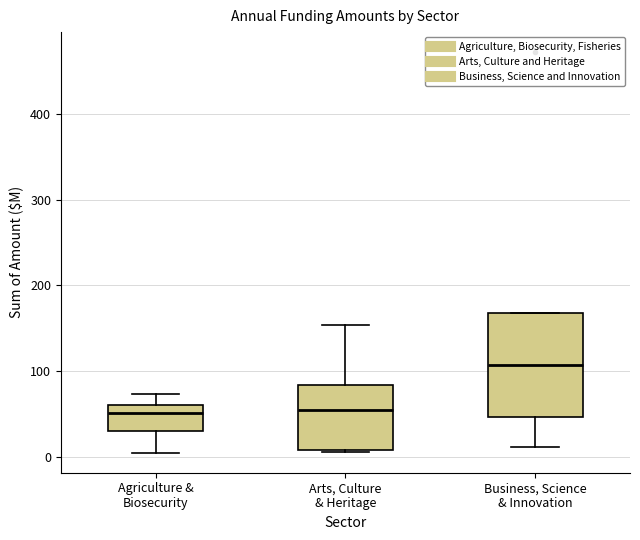

Reading left to right, transcribe this box plot: for each box, give where its median line is, the range the box spans, and where its two whiskers end, as read against the y-axis. The values are not printed on the chart, so give them approximately, as read against the axis.

Agriculture & Biosecurity: median 50, box 30 to 60, whiskers 0 to 70
Arts, Culture & Heritage: median 50, box 10 to 80, whiskers 10 to 150
Business, Science & Innovation: median 110, box 50 to 170, whiskers 10 to 170